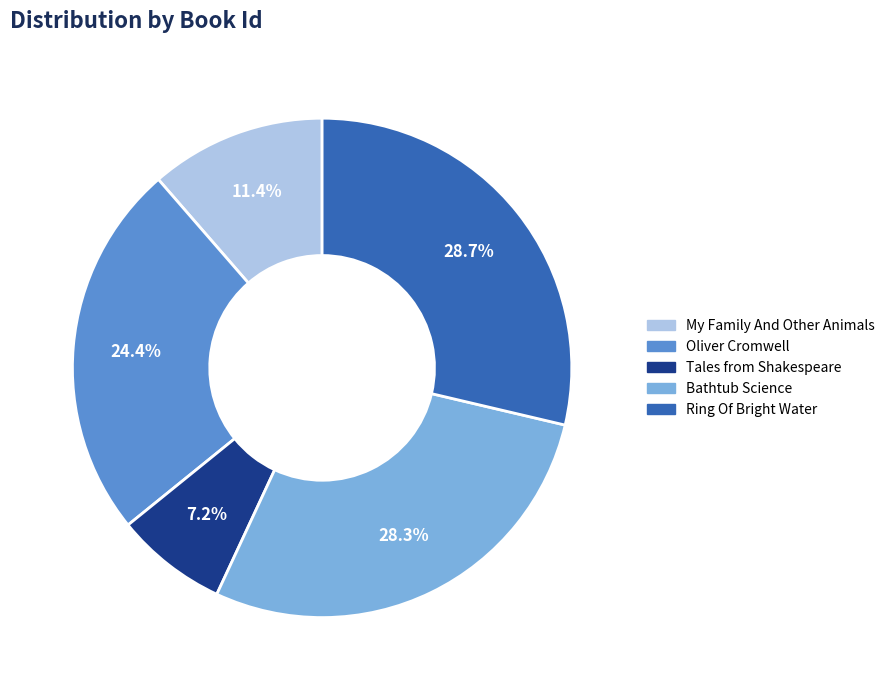

What is the ratio of the value at Oliver Cromwell to the value at Tales from Shakespeare?

3.4